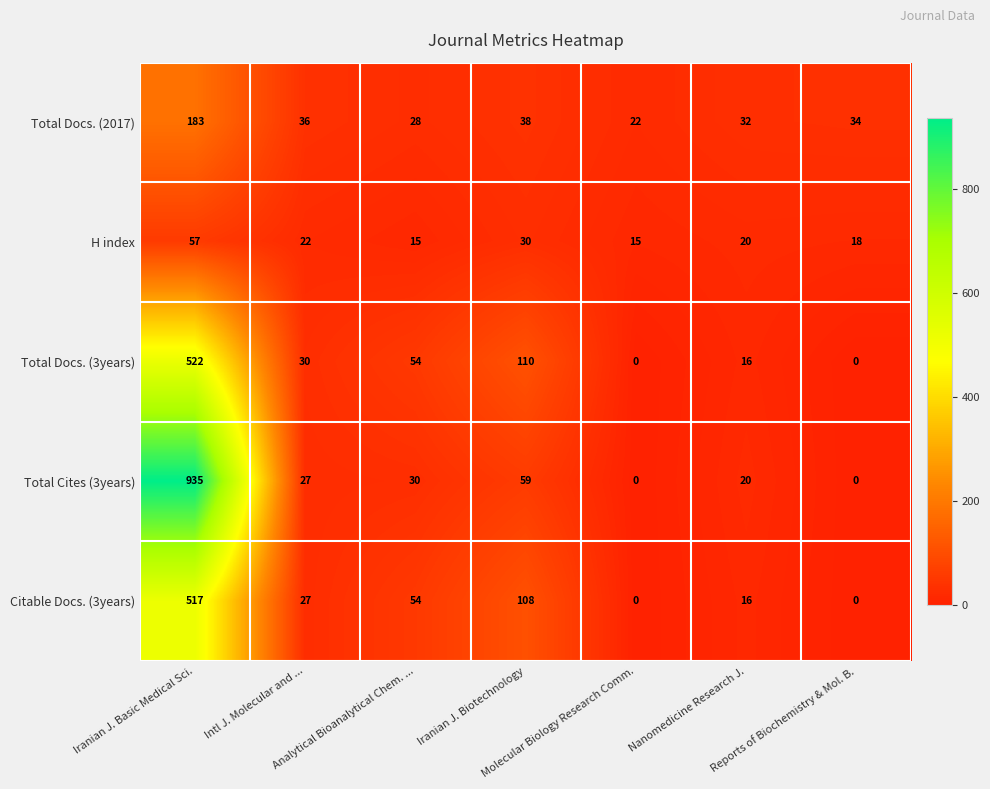

What is the average value of the H index series?

25